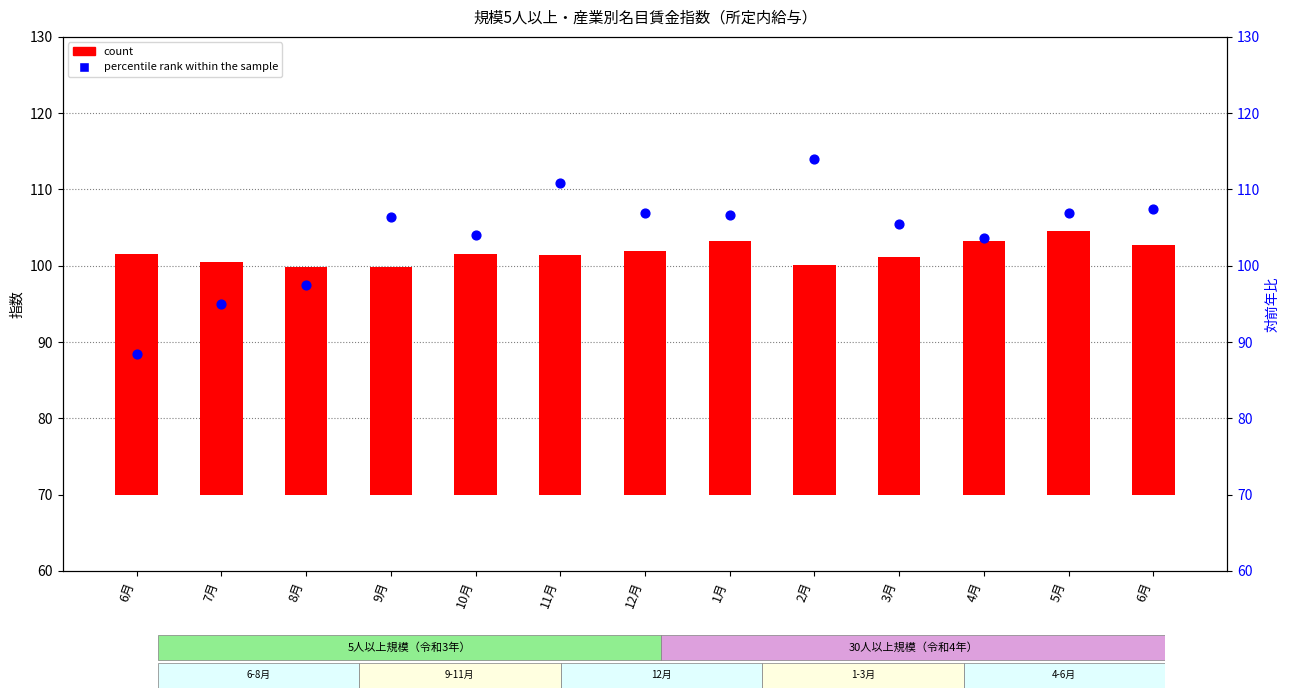

At which category is the sum across all series the highest?

2月